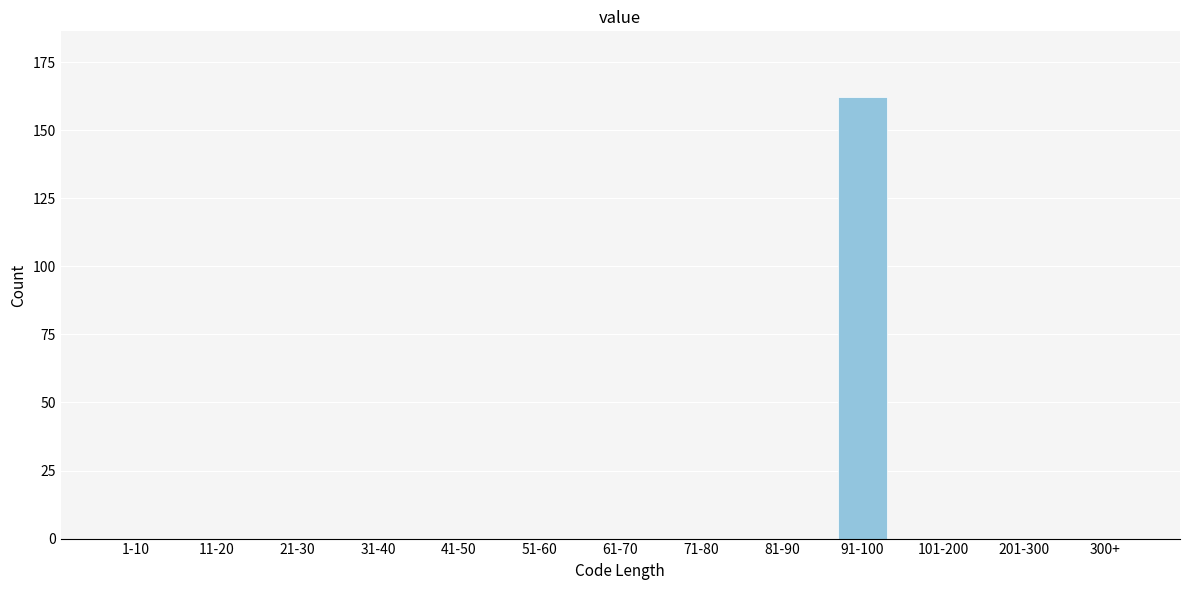

Reading left to right, list all the values displayed in this chart.

1-10=0	11-20=0	21-30=0	31-40=0	41-50=0	51-60=0	61-70=0	71-80=0	81-90=0	91-100=162	101-200=0	201-300=0	300+=0